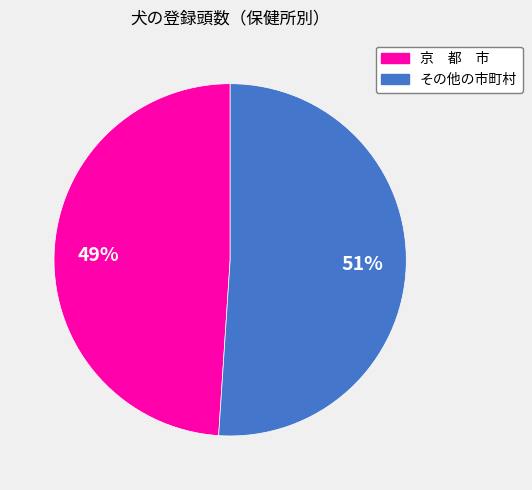

How many segments does this pie chart have?

2